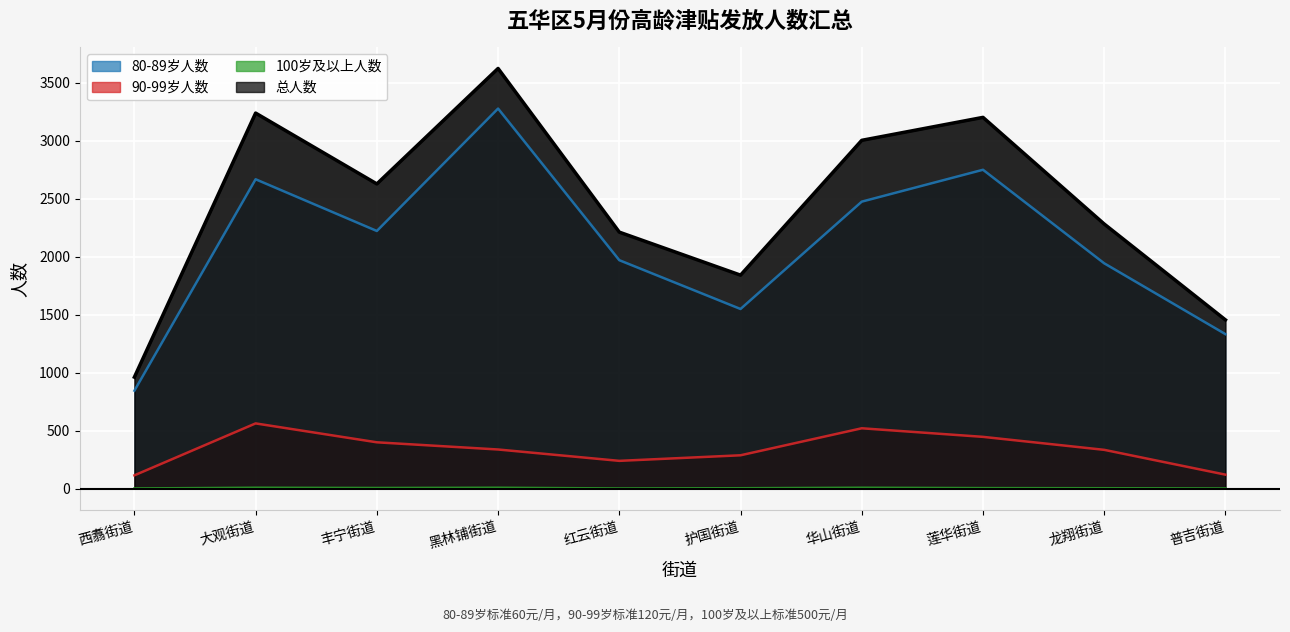

Where is the first local minimum for 总人数?

丰宁街道